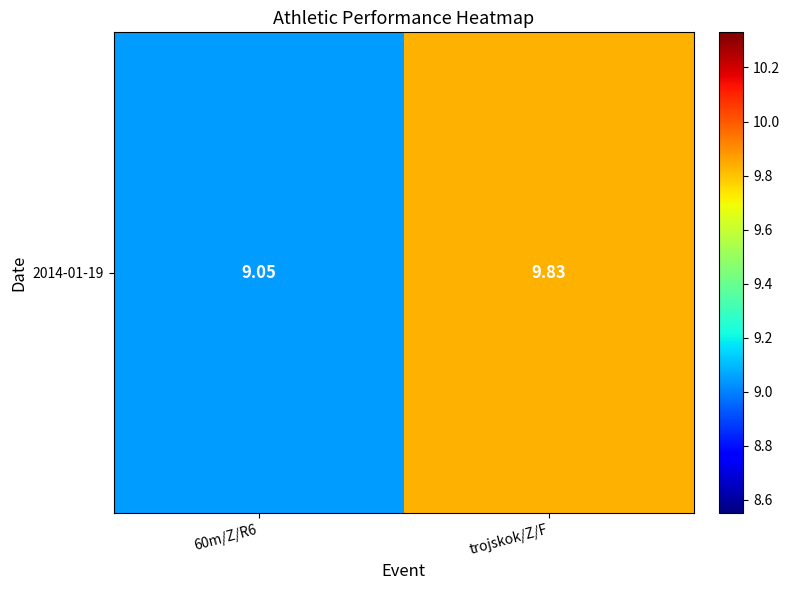

List the labels in order of value, largest first.

trojskok/Z/F, 60m/Z/R6